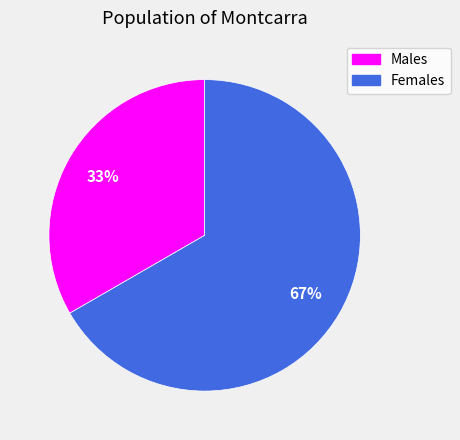

To the nearest percent, what is the average slice percentage?

50%